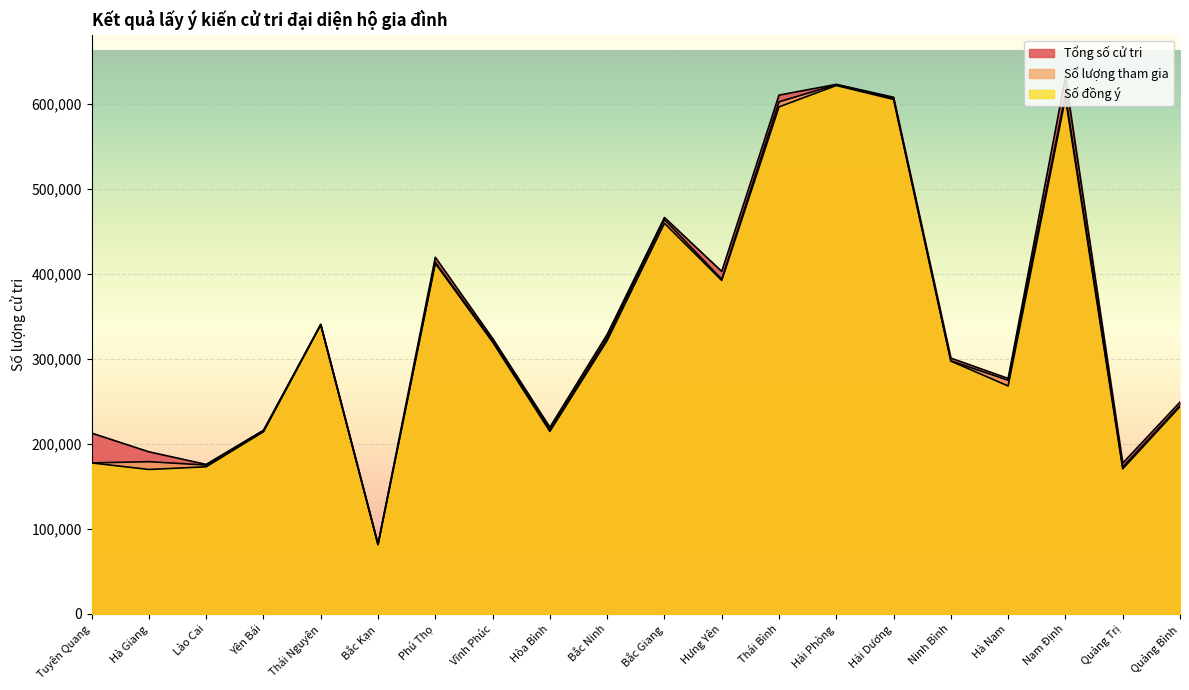

What is the spread (max minus min) of values at Bắc Giang?

6870